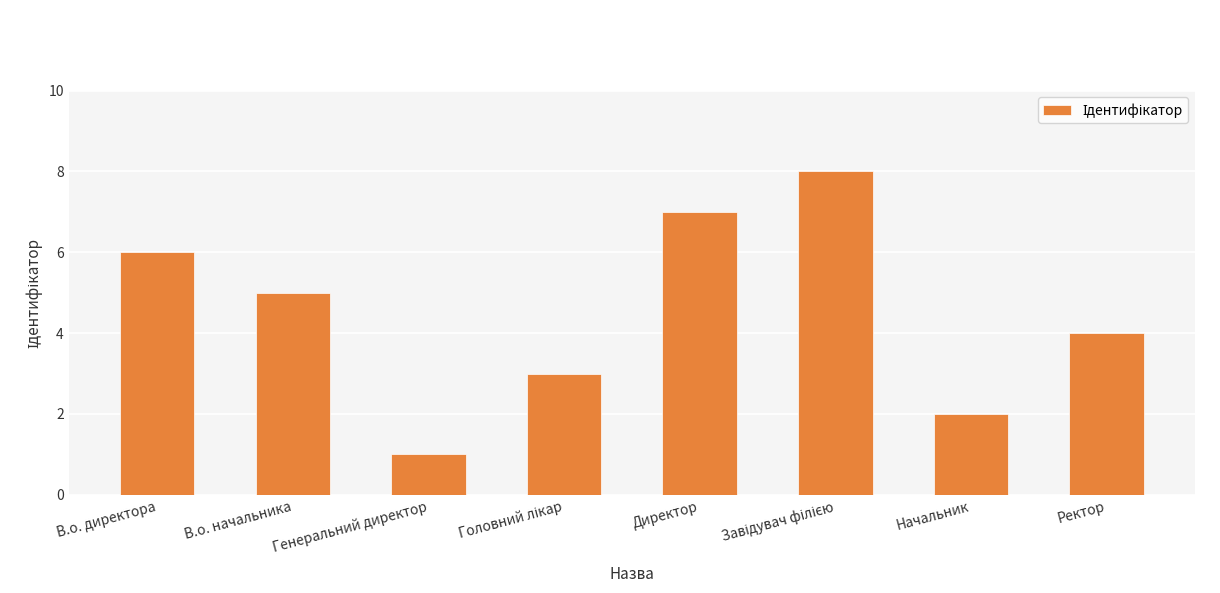

Count the values in the range 3 to 7.

5